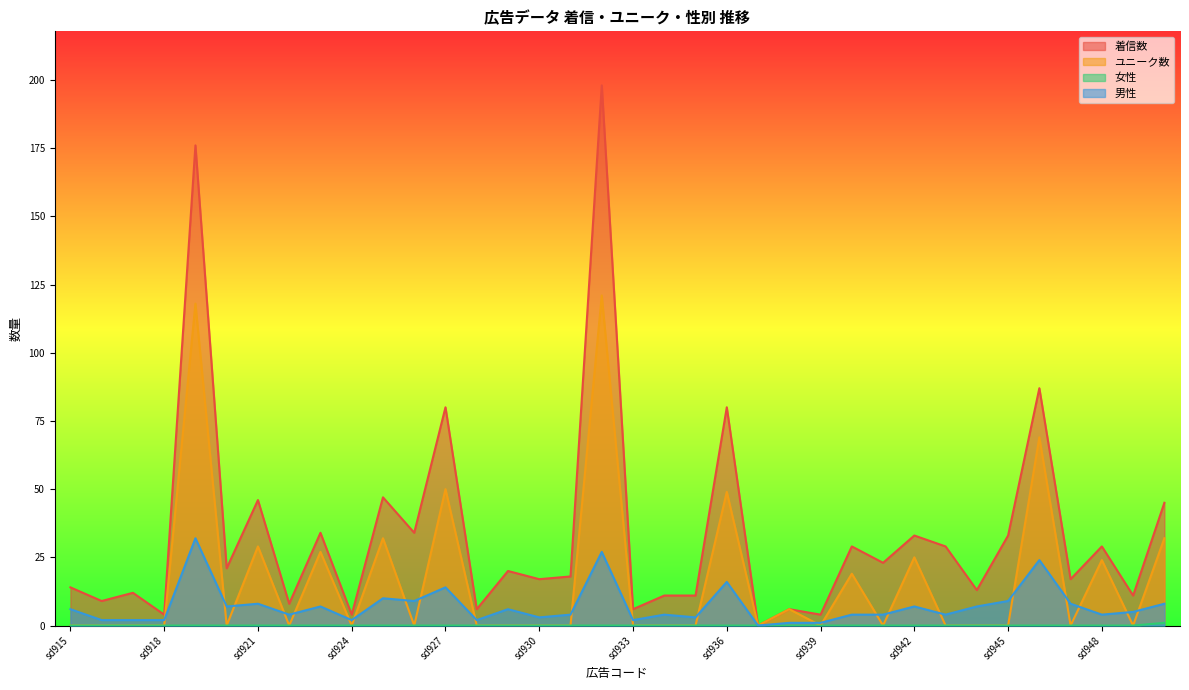

Which series has the largest range (max minus min)?

着信数